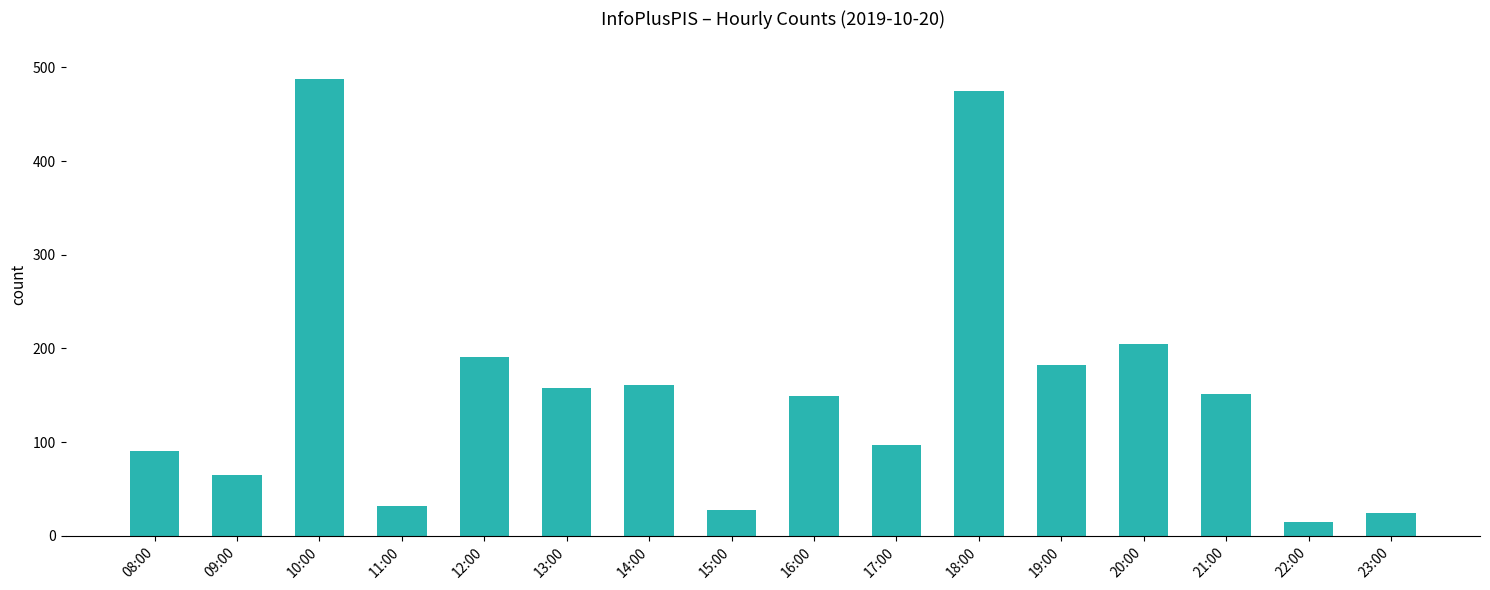

The value at 10:00 is 488. True or false?

True